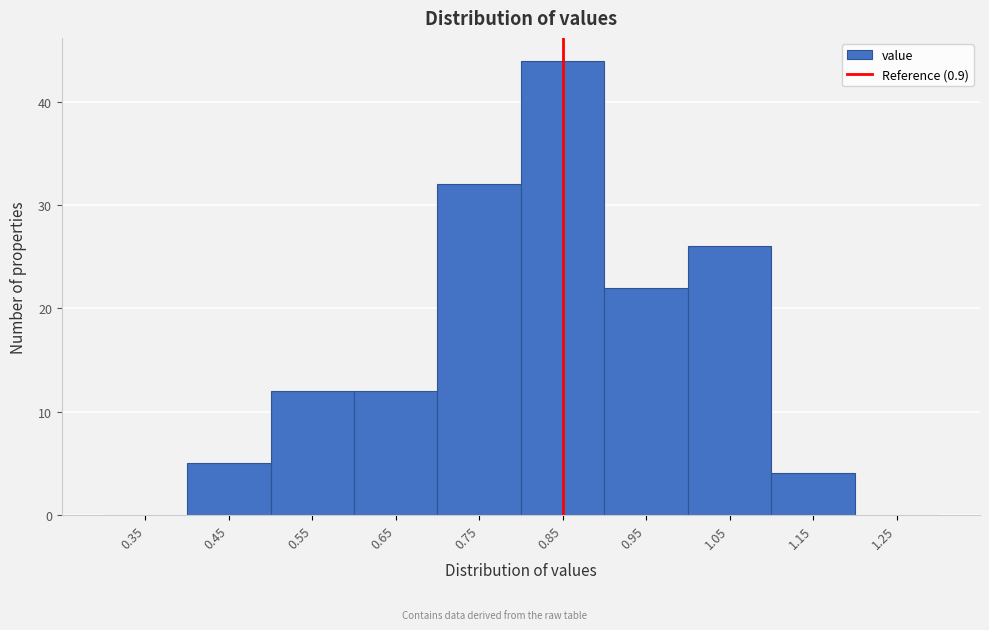

Reading left to right, what are all the values shown in this chart?

0.35=0	0.45=5	0.55=12	0.65=12	0.75=32	0.85=44	0.95=22	1.05=26	1.15=4	1.25=0